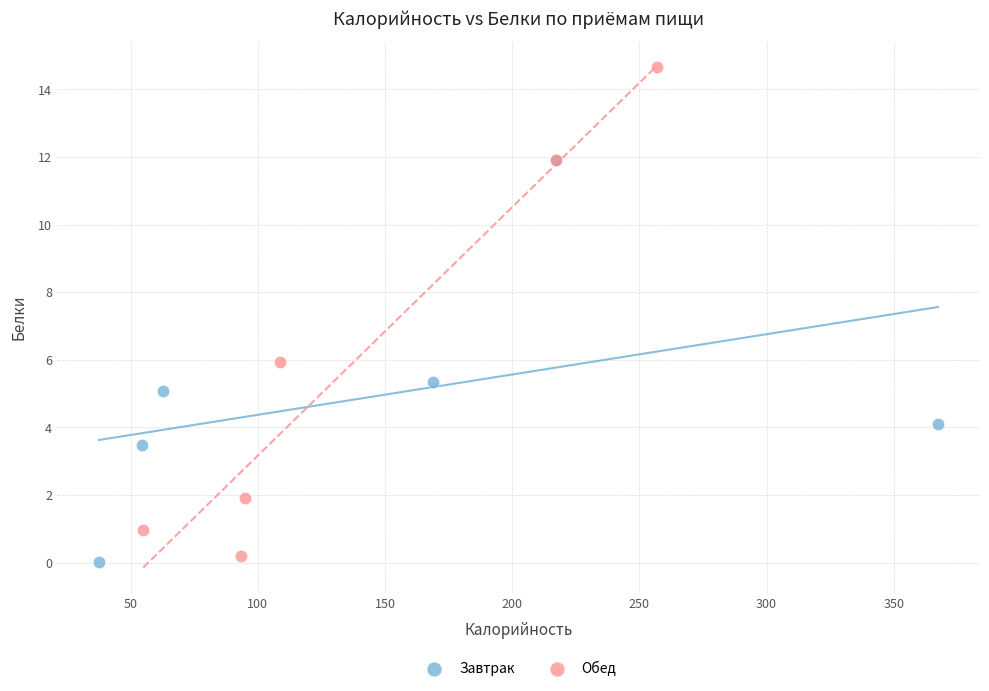

Which series contains the lowest Y value?

Завтрак